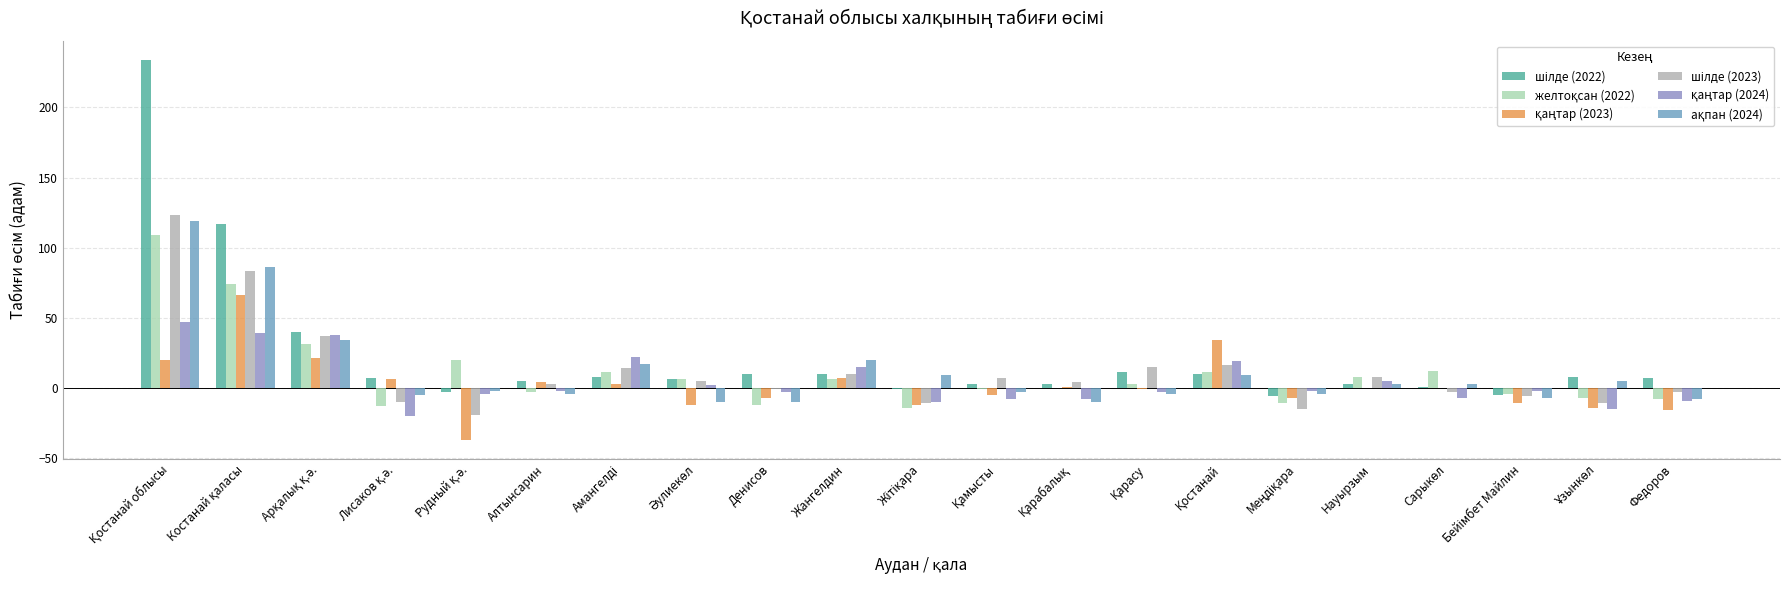

Reading left to right, what are all the values shown in this chart?

шілде (2022): 234	117	40	7	-3	5	8	6	10	10	-1	3	3	11	10	-6	3	1	-5	8	7
желтоқсан (2022): 109	74	31	-13	20	-3	11	6	-12	6	-14	-1	0	3	11	-11	8	12	-4	-7	-8
қаңтар (2023): 20	66	21	6	-37	4	3	-12	-7	7	-12	-5	1	-1	34	-7	0	0	-11	-14	-16
шілде (2023): 123	83	37	-10	-19	3	14	5	-1	10	-11	7	4	15	16	-15	8	-3	-6	-11	-3
қаңтар (2024): 47	39	38	-20	-4	-2	22	2	-3	15	-10	-8	-8	-3	19	-2	5	-7	-2	-15	-9
ақпан (2024): 119	86	34	-5	-2	-4	17	-10	-10	20	9	-3	-10	-4	9	-4	3	3	-7	5	-8